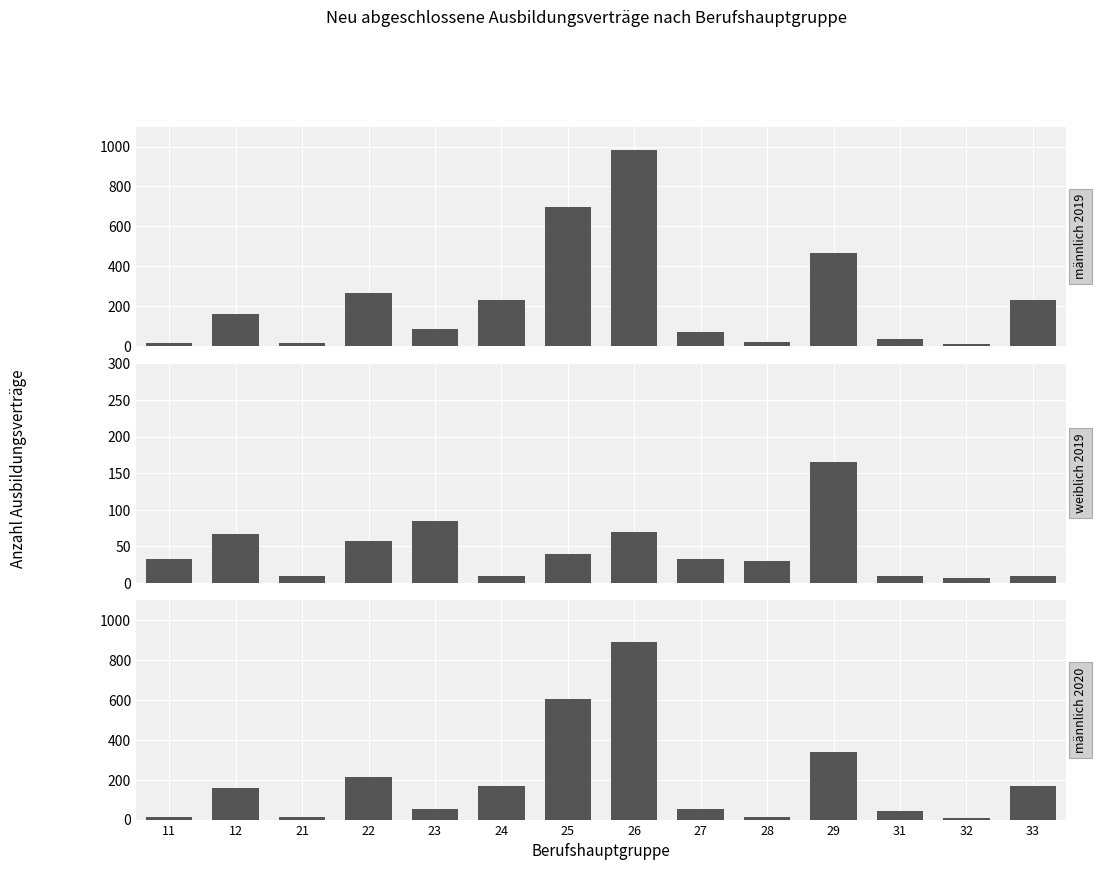

Is the value of männlich_2019 at 31 greater than the value of männlich_2020 at 25?

No